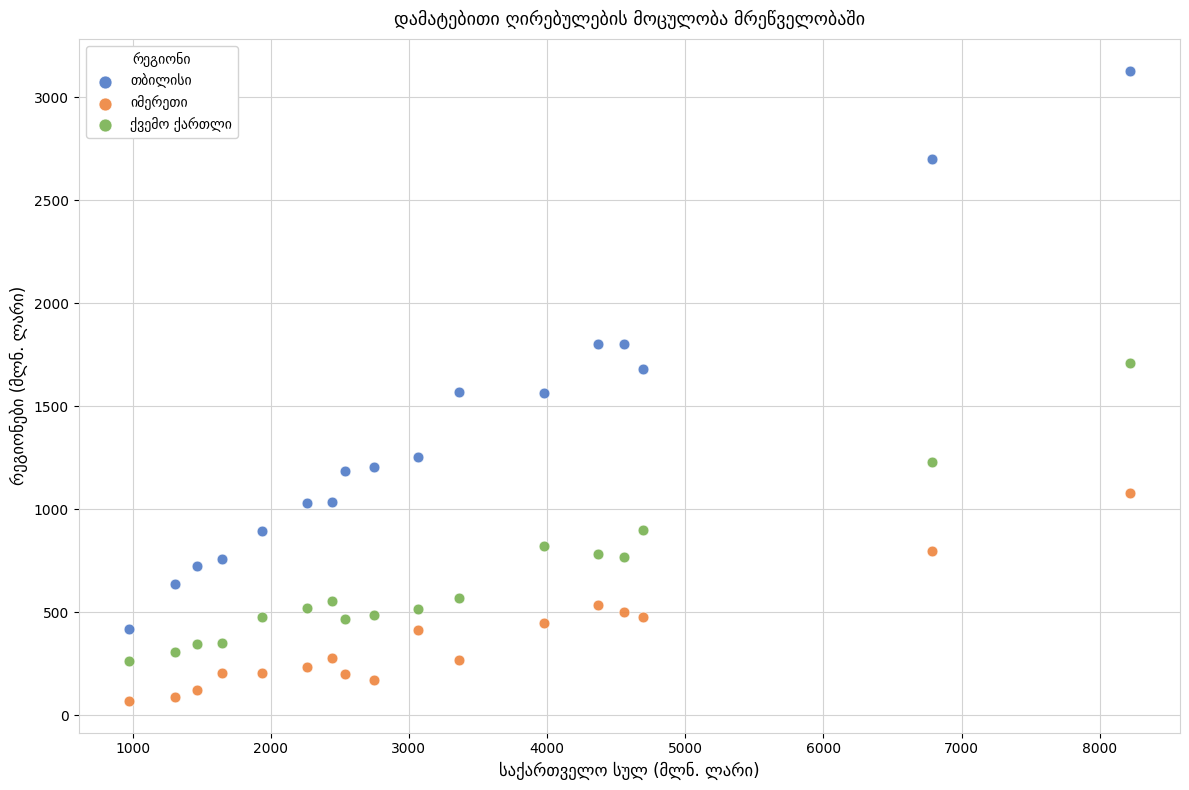

Across all data points, what is the range of X values (max minus min)?

7244.6